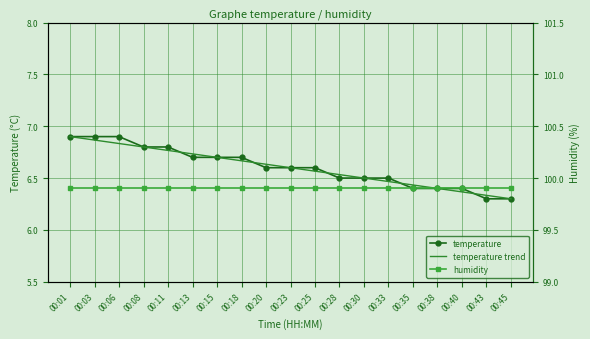

Reading left to right, what are all the values shown in this chart?

temperature: 00:01=6.9	00:03=6.9	00:06=6.9	00:08=6.8	00:11=6.8	00:13=6.7	00:15=6.7	00:18=6.7	00:20=6.6	00:23=6.6	00:25=6.6	00:28=6.5	00:30=6.5	00:33=6.5	00:35=6.4	00:38=6.4	00:40=6.4	00:43=6.3	00:45=6.3
temperature trend: 00:01=6.9	00:03=6.9	00:06=6.8	00:08=6.8	00:11=6.8	00:13=6.7	00:15=6.7	00:18=6.7	00:20=6.6	00:23=6.6	00:25=6.6	00:28=6.5	00:30=6.5	00:33=6.5	00:35=6.4	00:38=6.4	00:40=6.4	00:43=6.3	00:45=6.3
humidity: 00:01=99.9	00:03=99.9	00:06=99.9	00:08=99.9	00:11=99.9	00:13=99.9	00:15=99.9	00:18=99.9	00:20=99.9	00:23=99.9	00:25=99.9	00:28=99.9	00:30=99.9	00:33=99.9	00:35=99.9	00:38=99.9	00:40=99.9	00:43=99.9	00:45=99.9